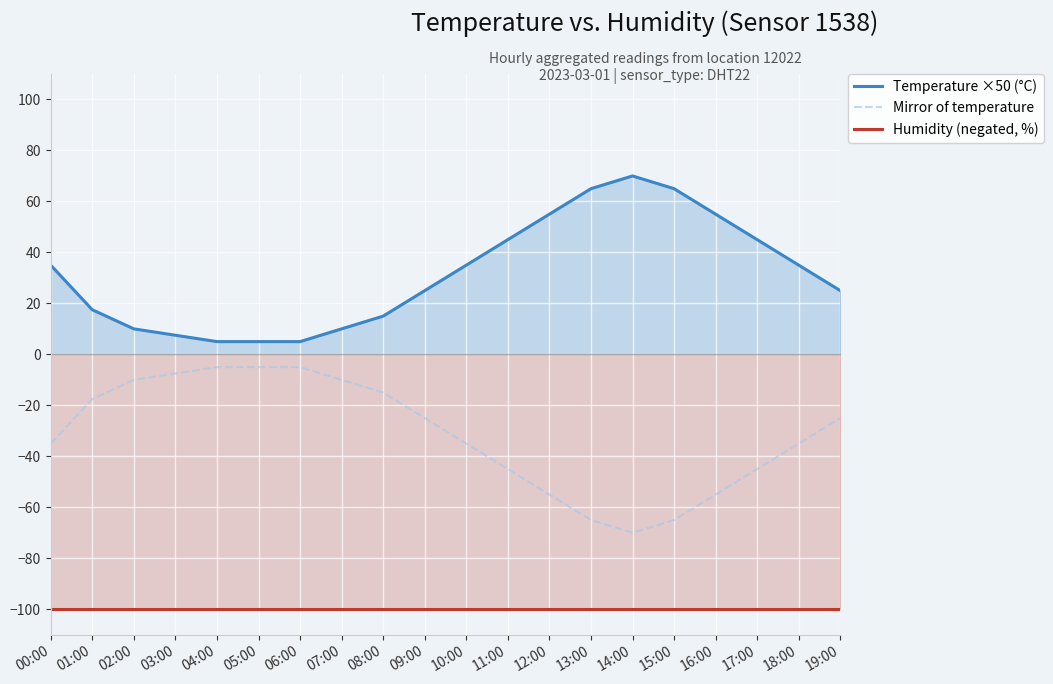

What is the minimum value shown in the chart?

-99.9